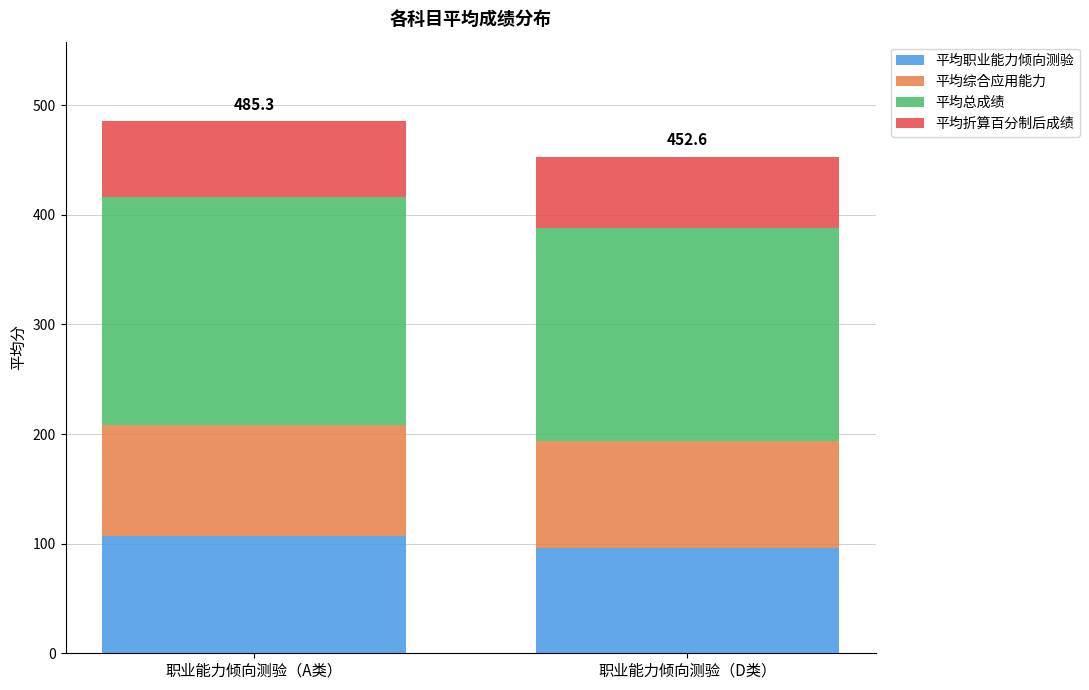

The 平均职业能力倾向测验 series shows 147.3 at 职业能力倾向测验（D类）. True or false?

False